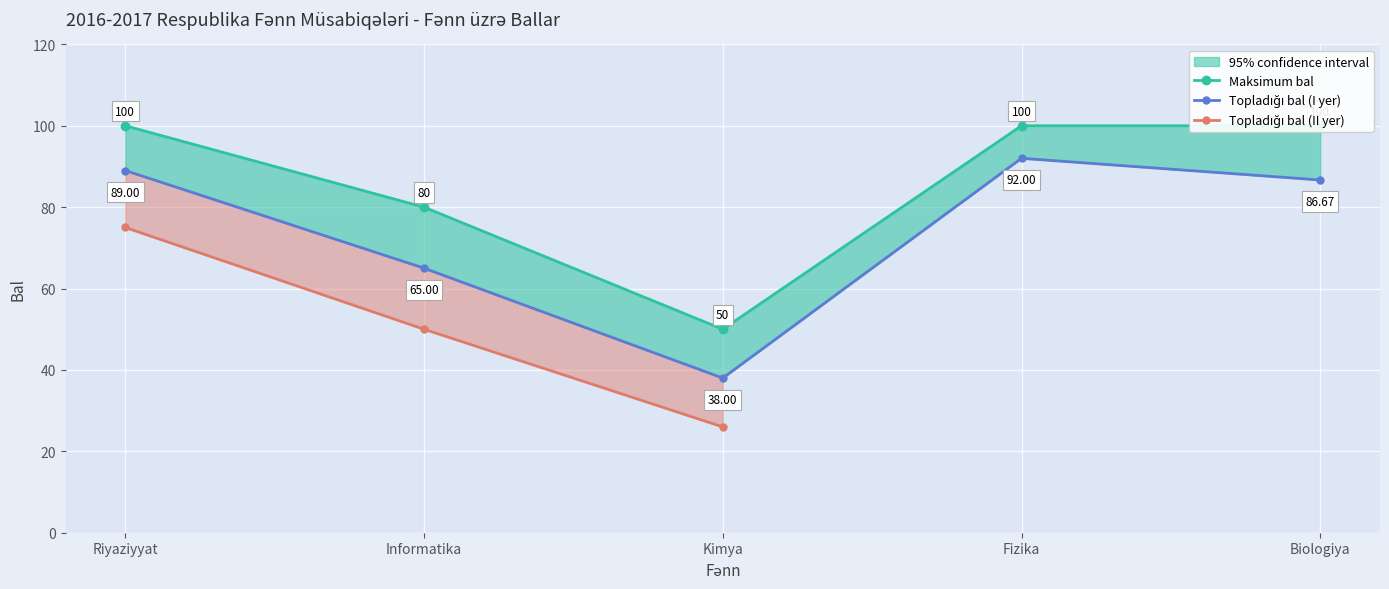

True or false: Topladigi bal (I yer) and Maksimum bal cross at least once.

False